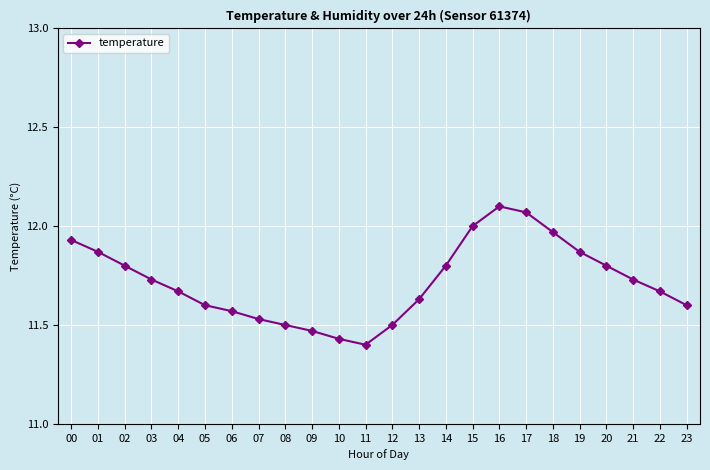

Where is the data nearest to the value 11?

11